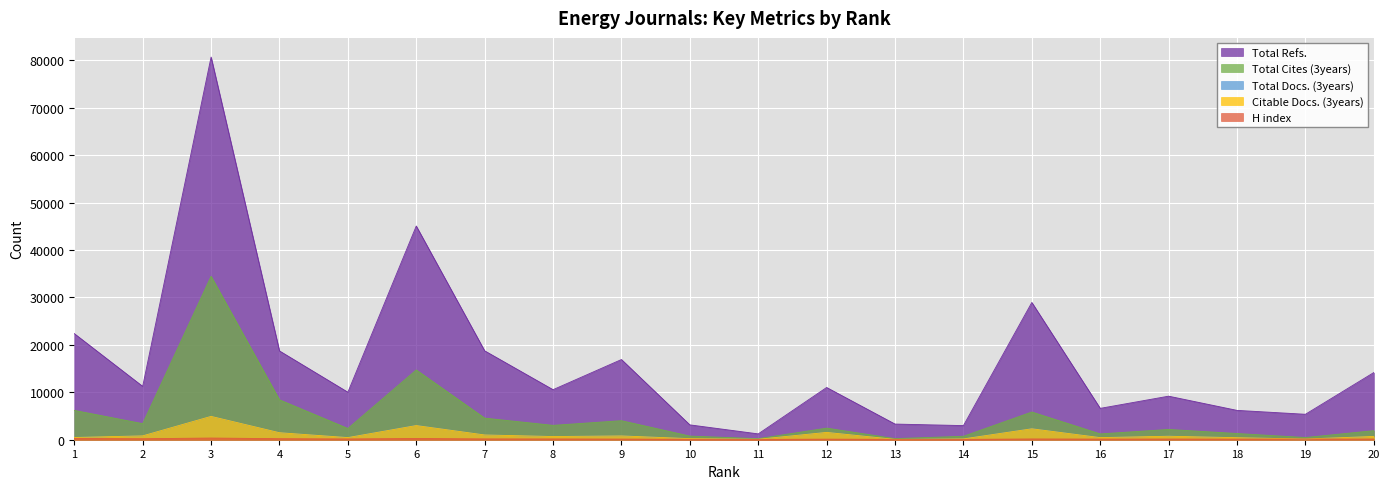

The value of Total Refs. at 18 is 6190. True or false?

True